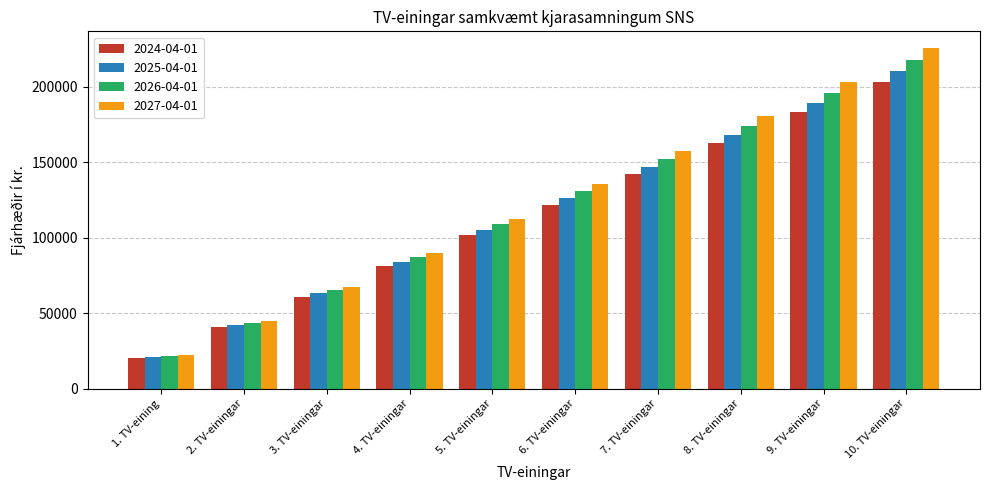

Which label corresponds to the largest value in the chart?

10. TV-einingar